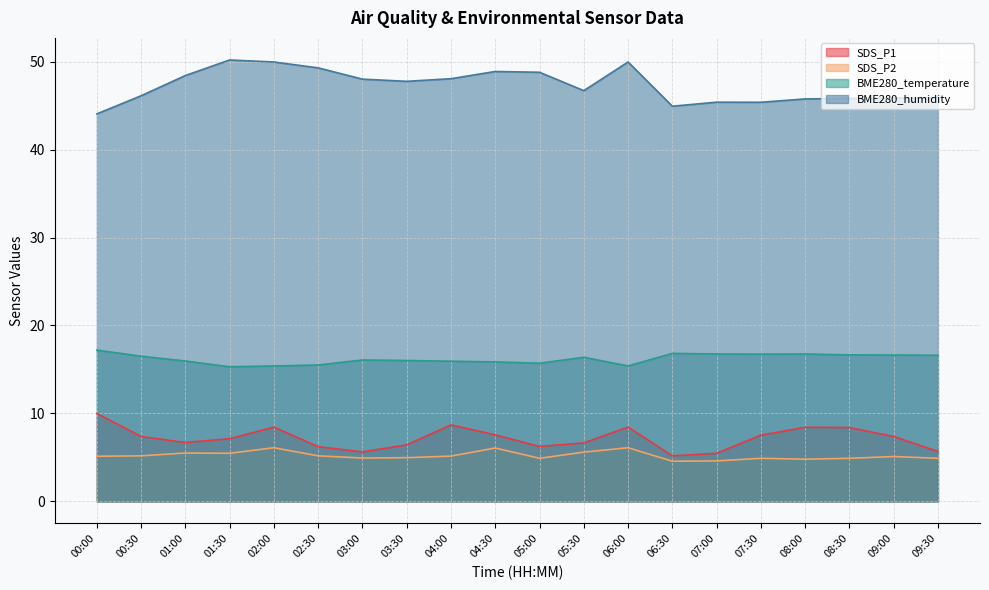

How many data points in SDS_P1 are above 7?

11